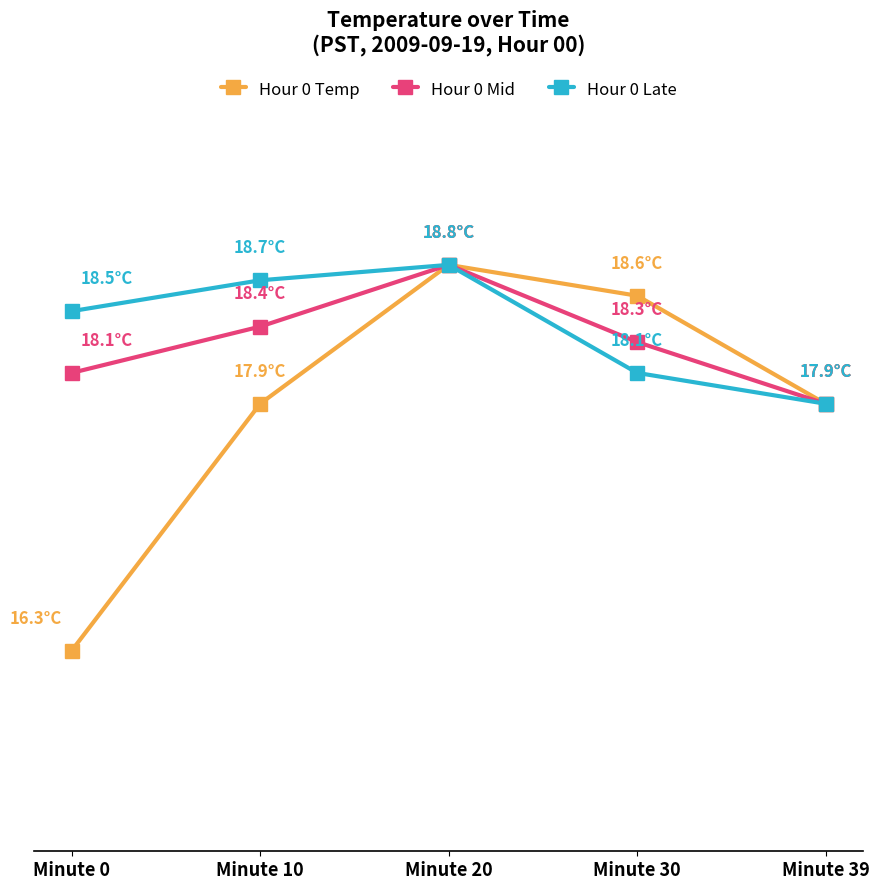

Reading left to right, transcribe all the data shown in this chart.

Hour 0 Temp: 16.3	17.9	18.8	18.6	17.9
Hour 0 Mid: 18.1	18.4	18.8	18.3	17.9
Hour 0 Late: 18.5	18.7	18.8	18.1	17.9